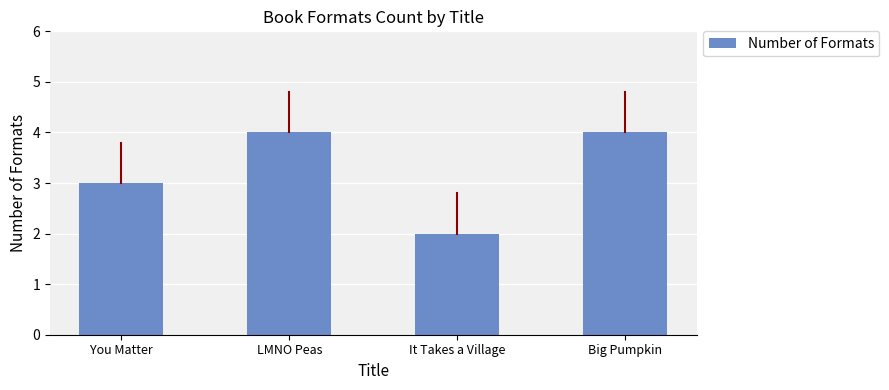

What is the maximum value shown in the chart?

4